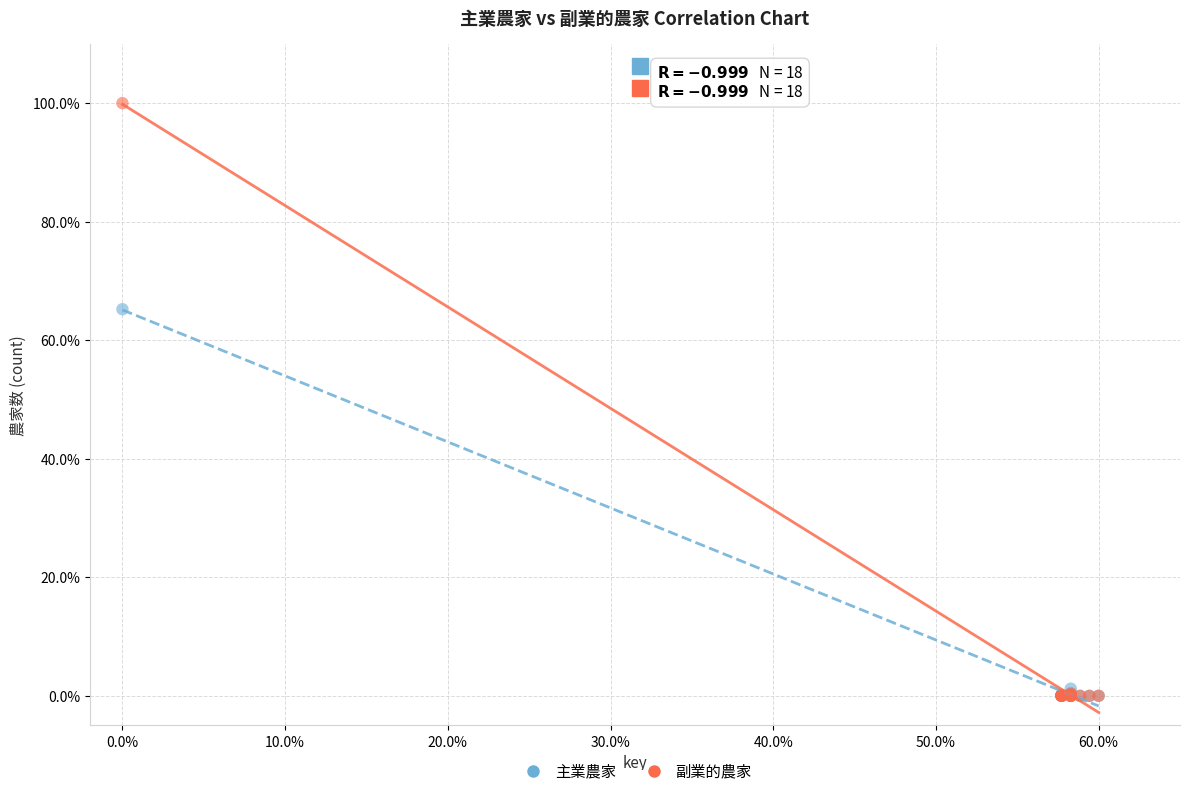

Which series has the largest Y range (max minus min)?

副業的農家